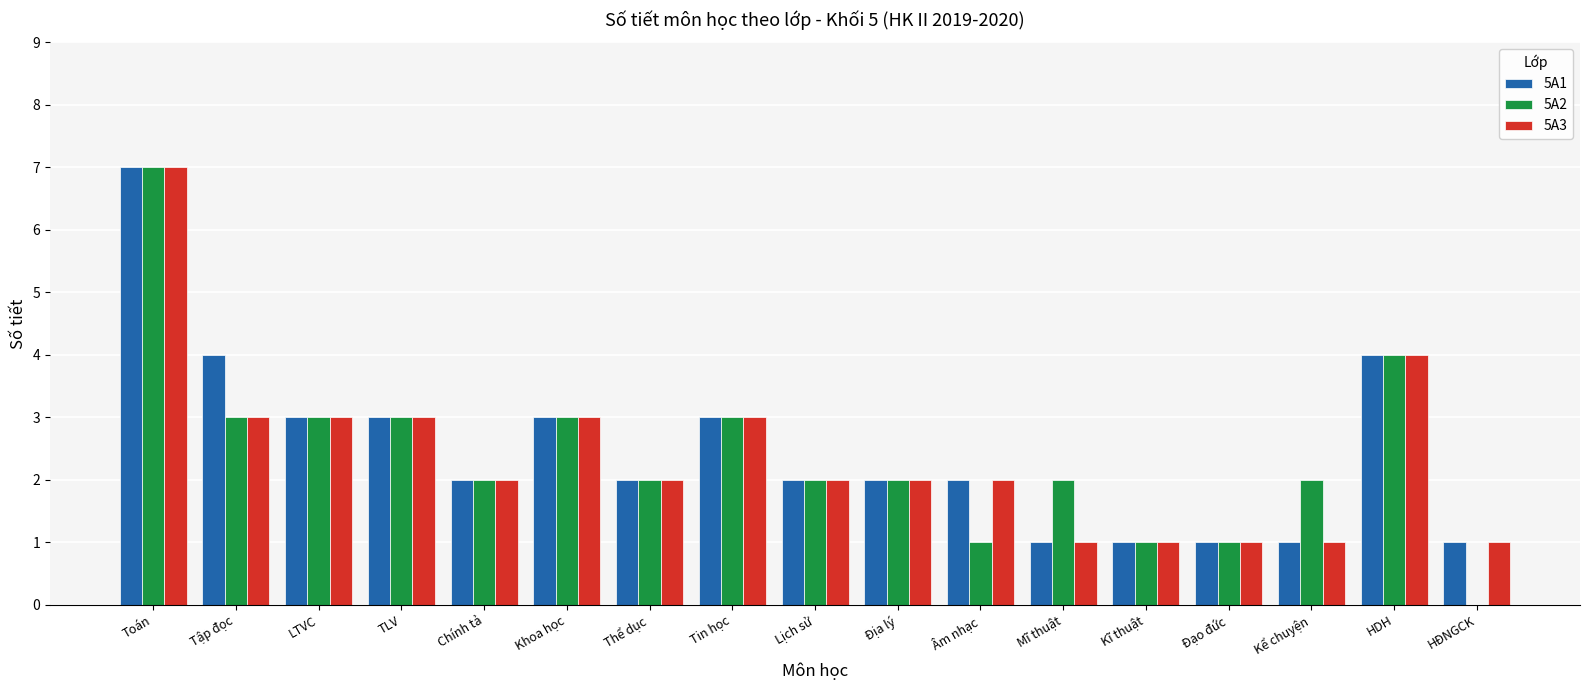

Where does the 5A1 series first go above 2?

Toán